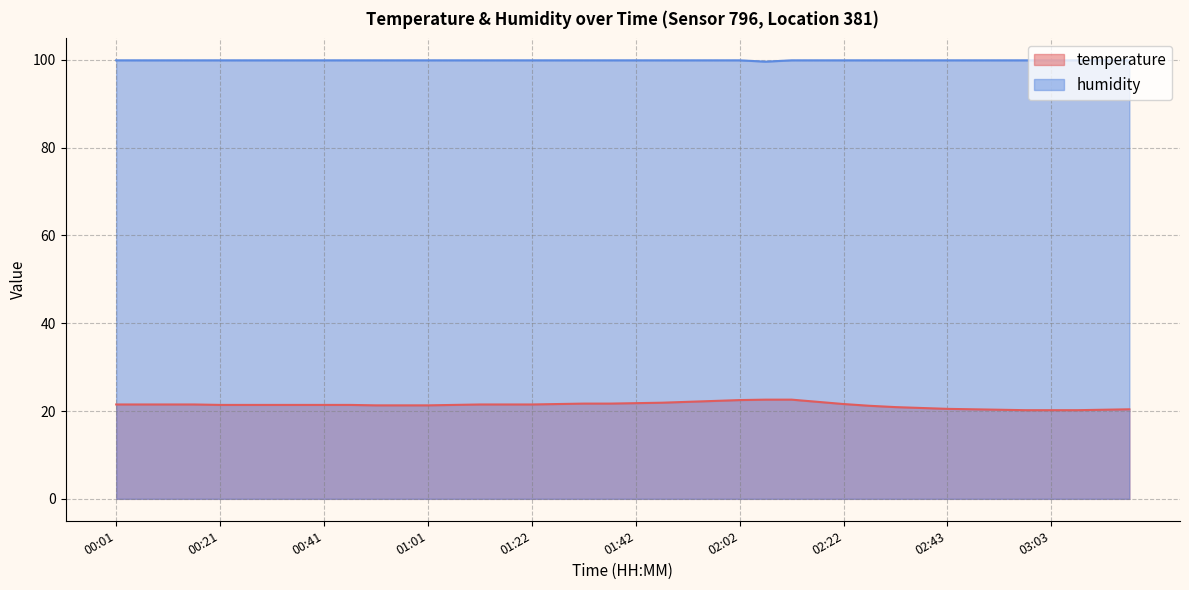

Is it true that temperature equals 21.9 at 01:47?

True